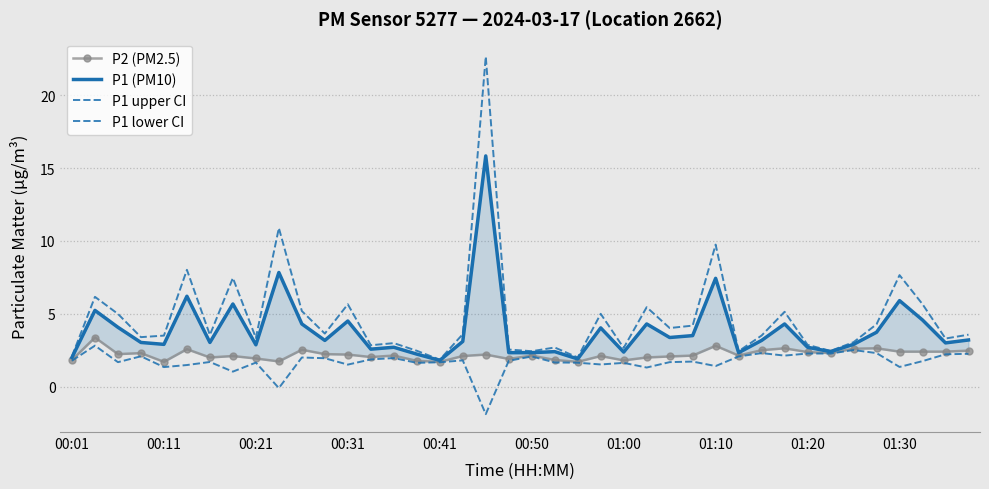

In P1 (PM10), how many points are lower than both neighbors (excluding endpoints)?

12